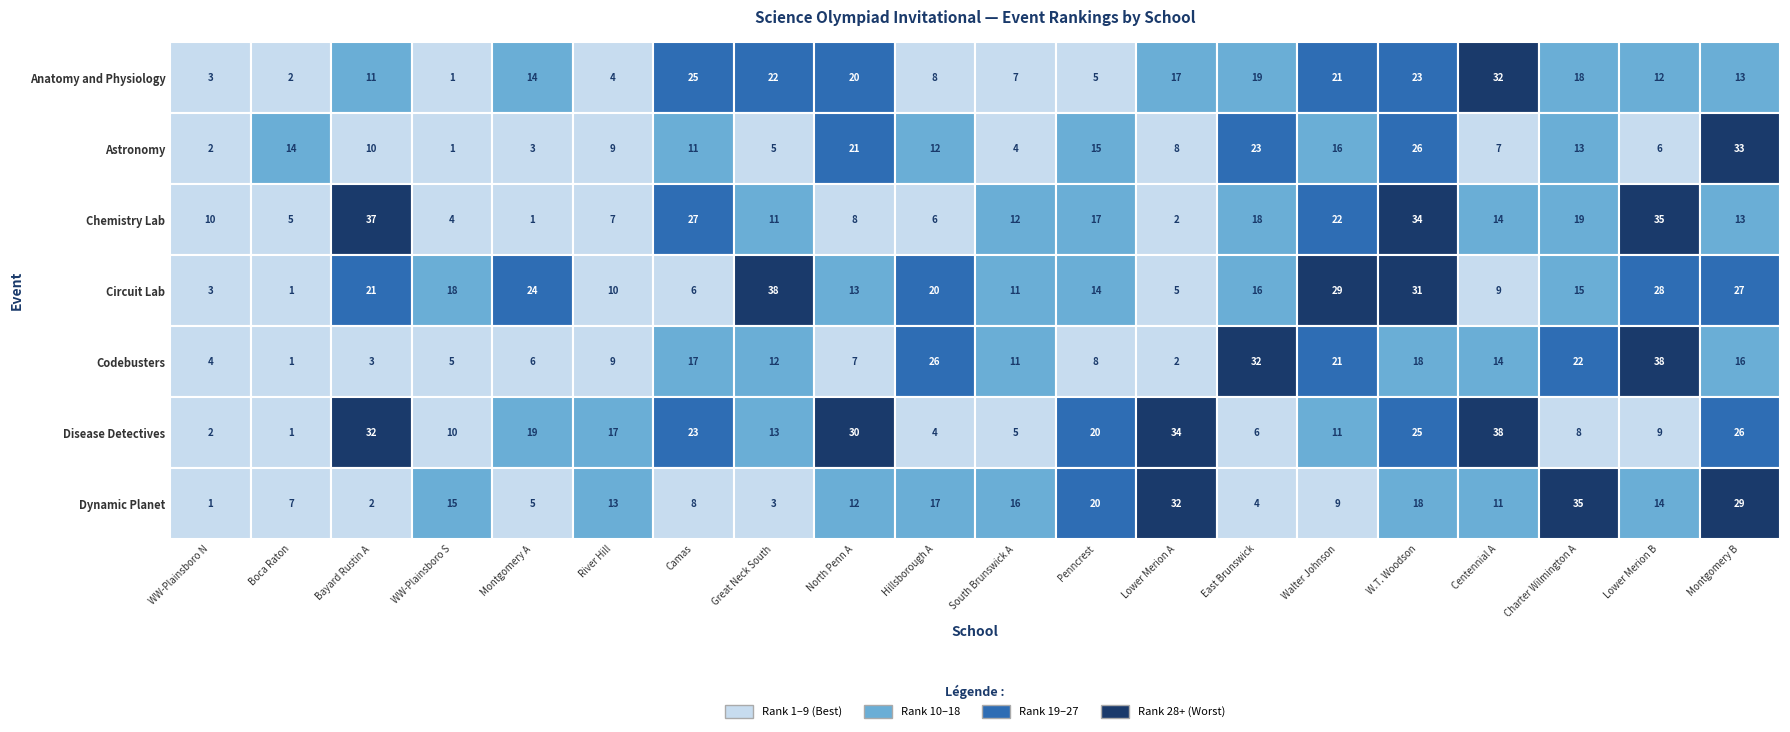

Which series has the largest total across all categories?

Circuit Lab